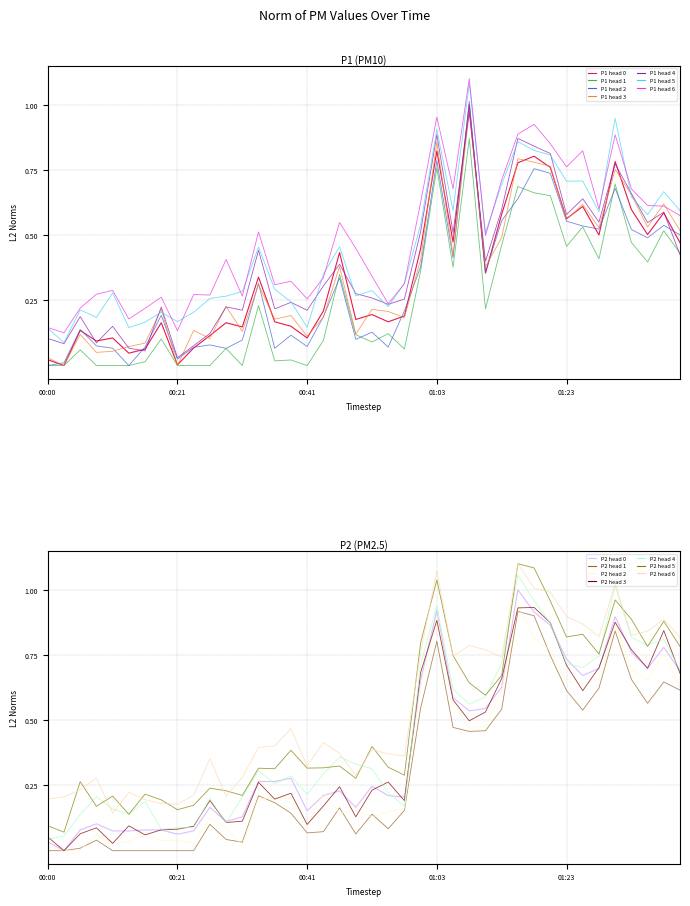

The value of P2 at 01:38 is 0.4. True or false?

False